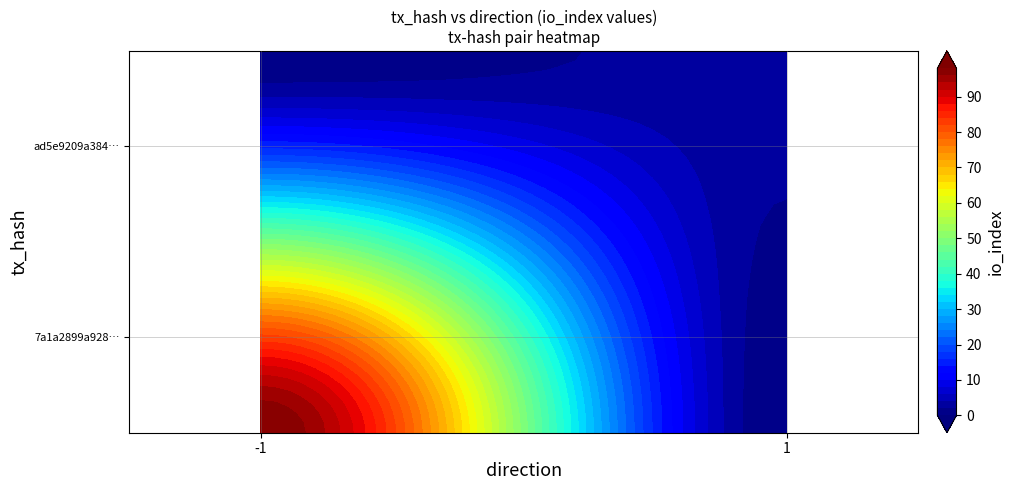

What is the total value across all series at io_index?

101